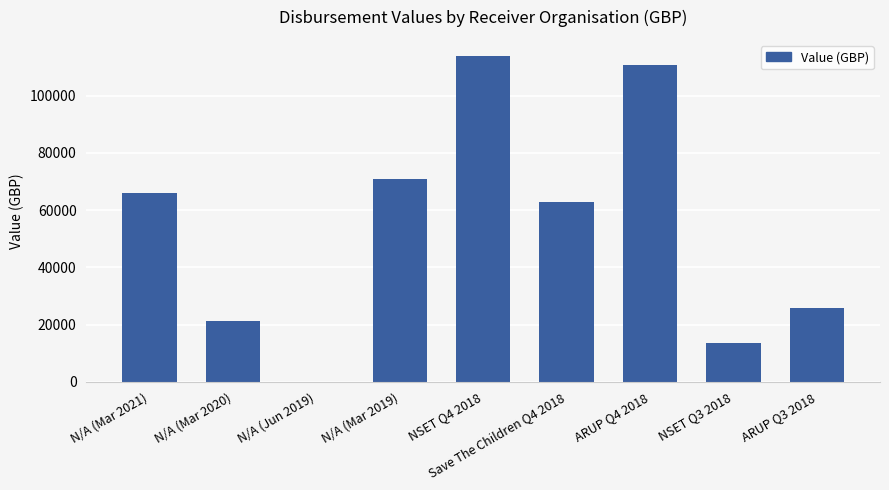

Which has a higher value, N/A (Jun 2019) or ARUP Q4 2018?

ARUP Q4 2018